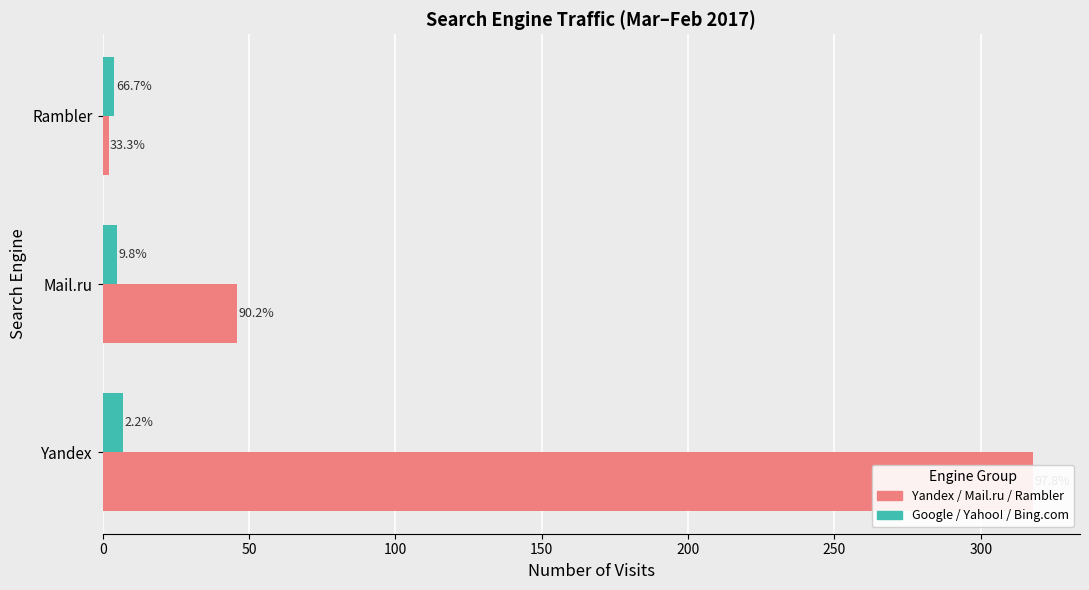

List the series in order of their peak value, lowest first.

Group2 (Google/Yahoo/Bing), Group1 (Yandex/Mail/Rambler)